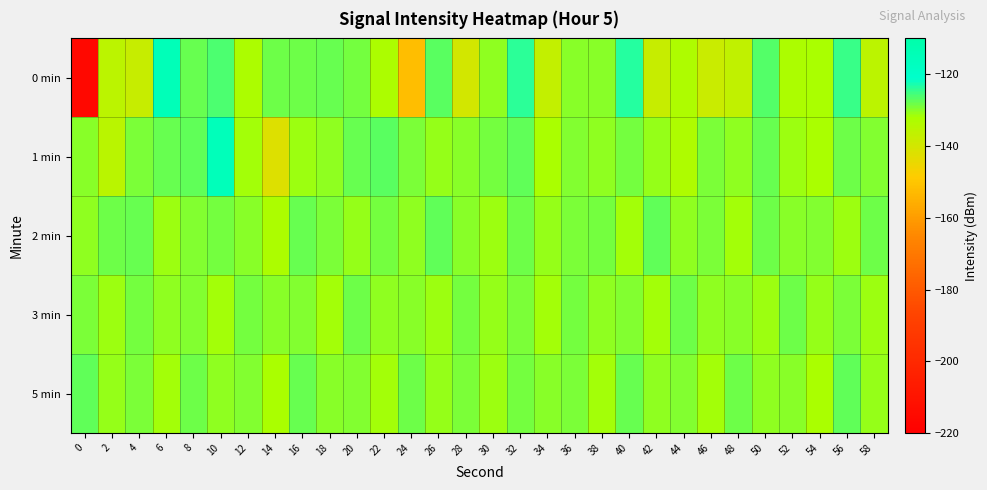

Which has a higher value, 42 or 4?

42